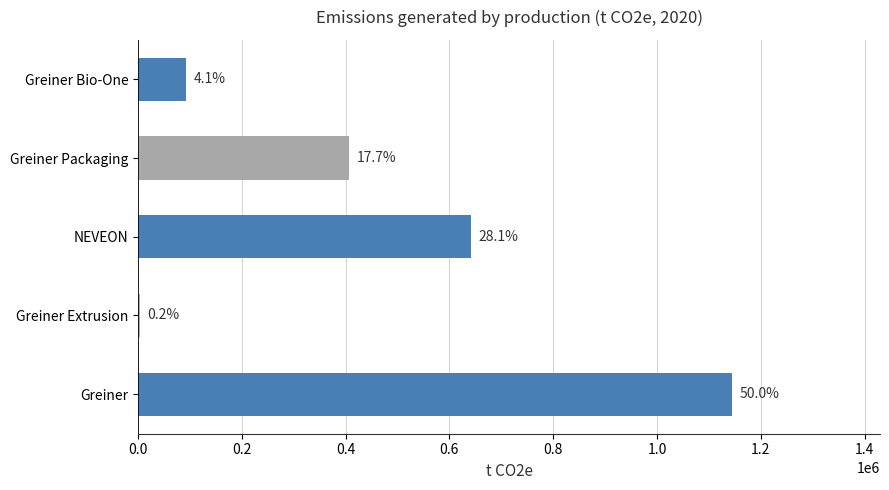

What is the sum of all values?

2287755